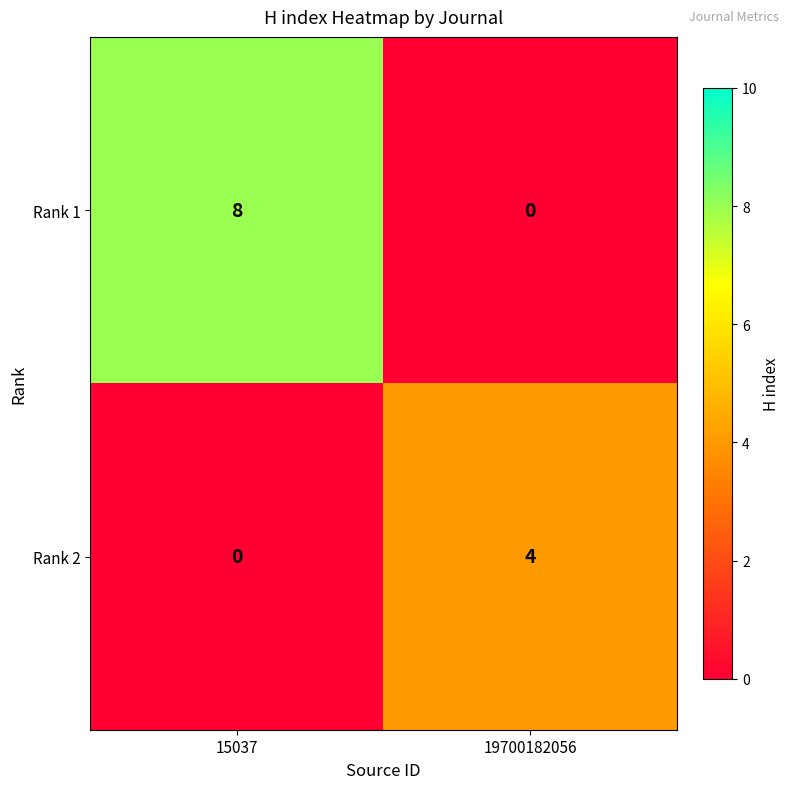

Reading right to left, list all the values displayed in this chart.

Rank 1: 19700182056=0	15037=8
Rank 2: 19700182056=4	15037=0